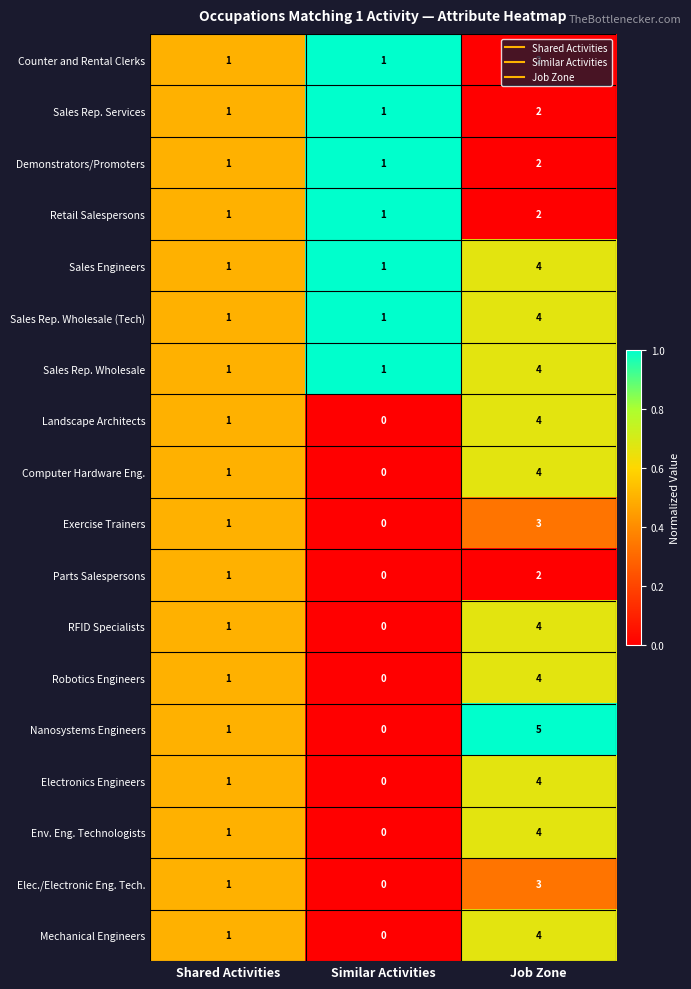

Which series has the widest spread of values?

Nanosystems Engineers